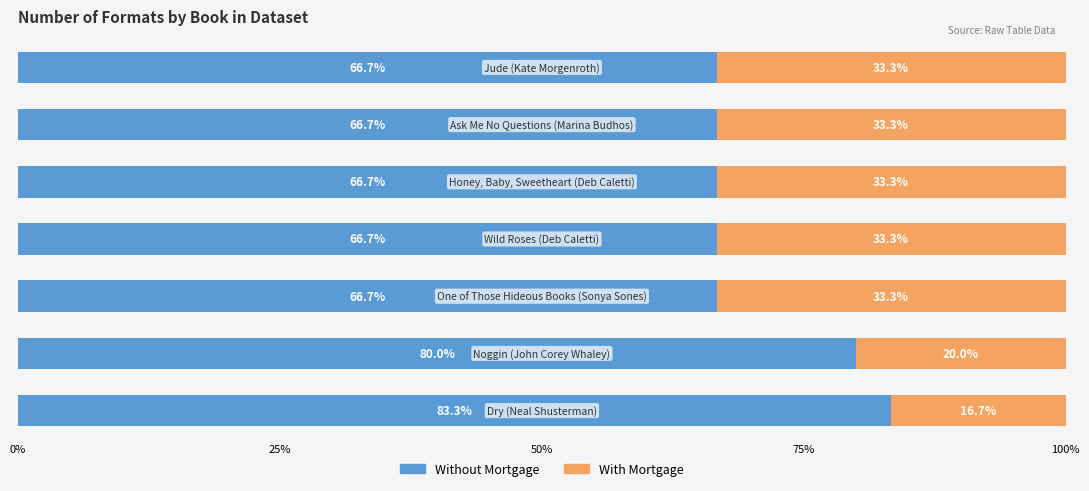

What is the average value of the Without Mortgage series?

71.0